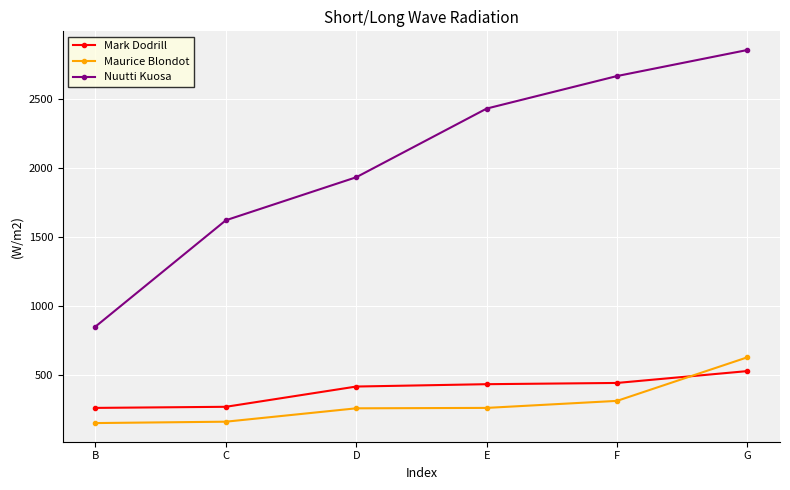

What is the value of the Mark Dodrill point at the 4th from the left?

430